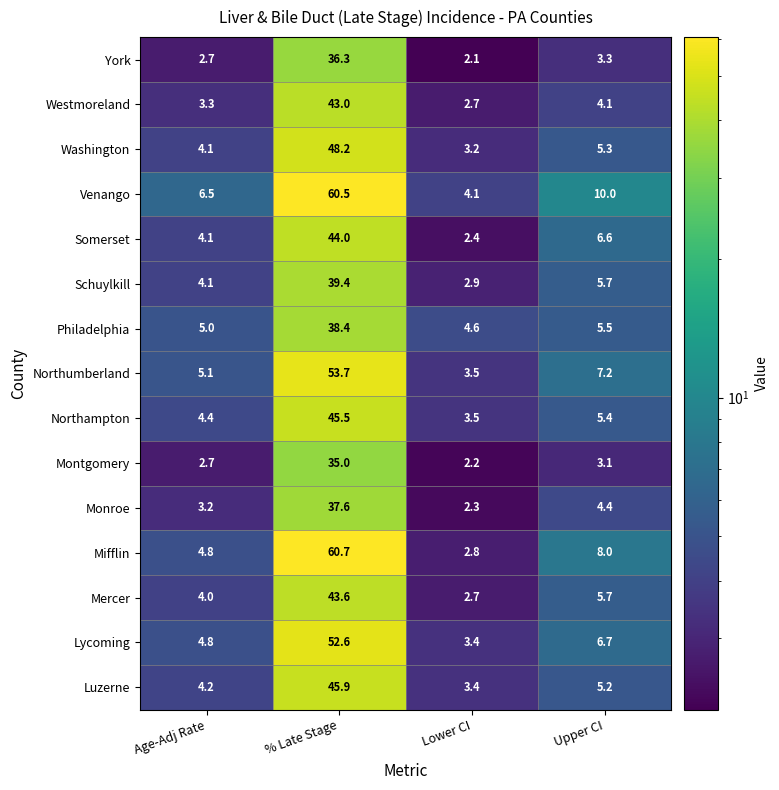

What is the maximum value shown in the chart?

60.7